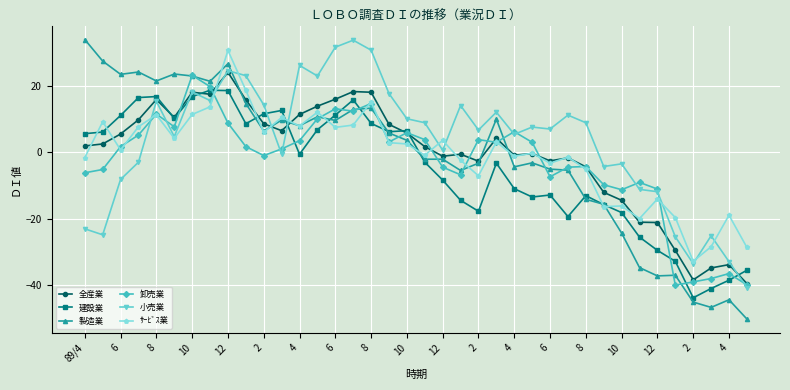

How many series are shown in this chart?

6